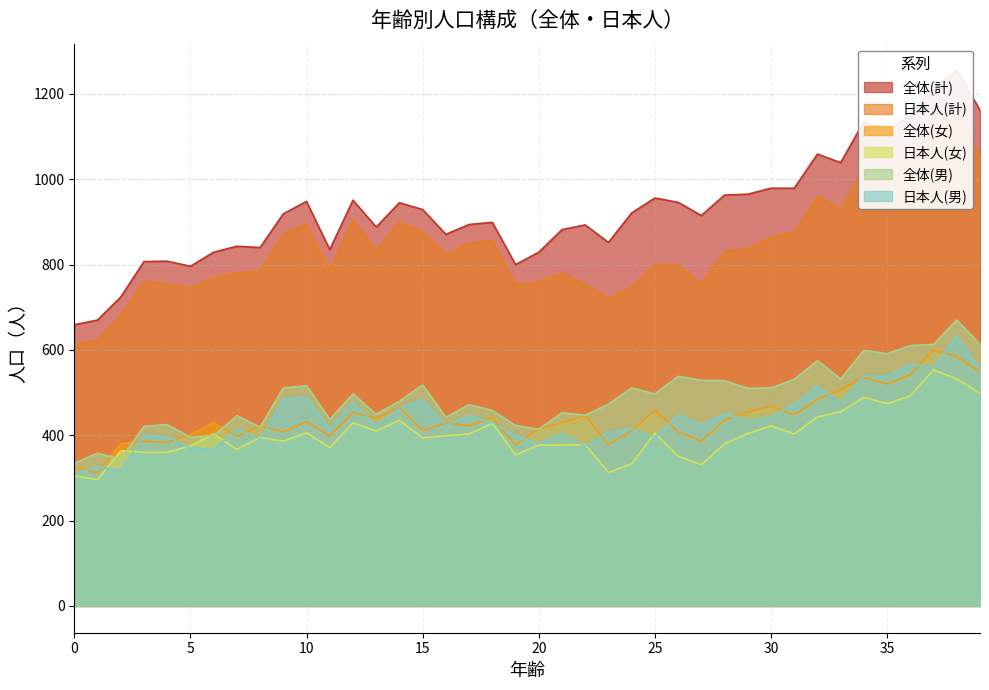

Which series has the widest spread of values?

全体(計)